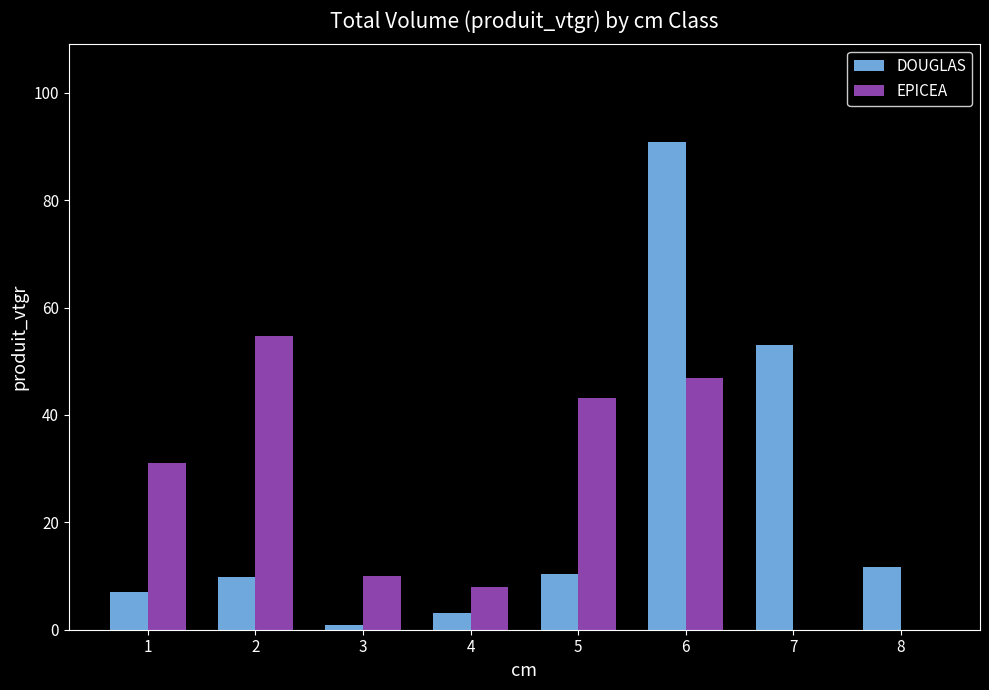

Reading left to right, list all the values displayed in this chart.

DOUGLAS: 7.1	9.8	0.8	3.1	10.3	90.9	53.1	11.8
EPICEA: 31.1	54.6	9.9	8.0	43.1	46.9	0.0	0.0